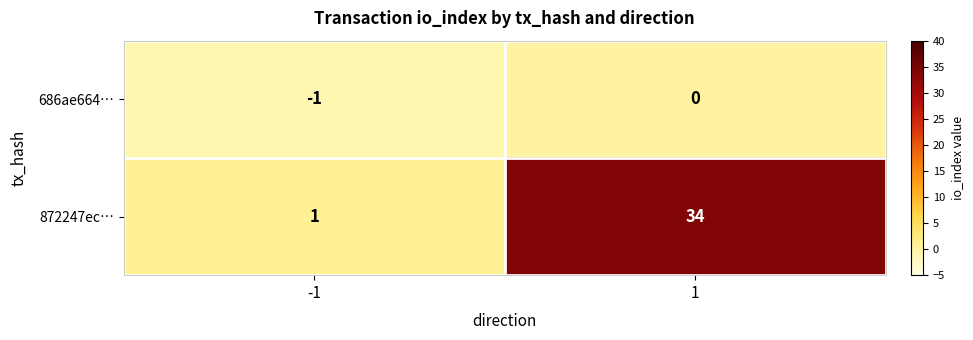

What is the total value across all series at 1?

34